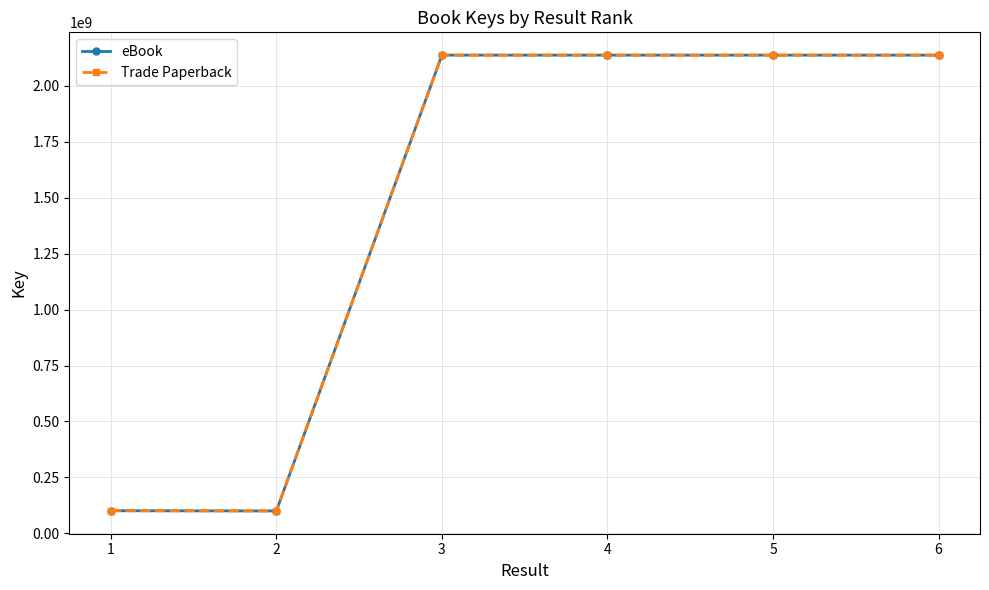

Does the chart have visible grid lines?

Yes